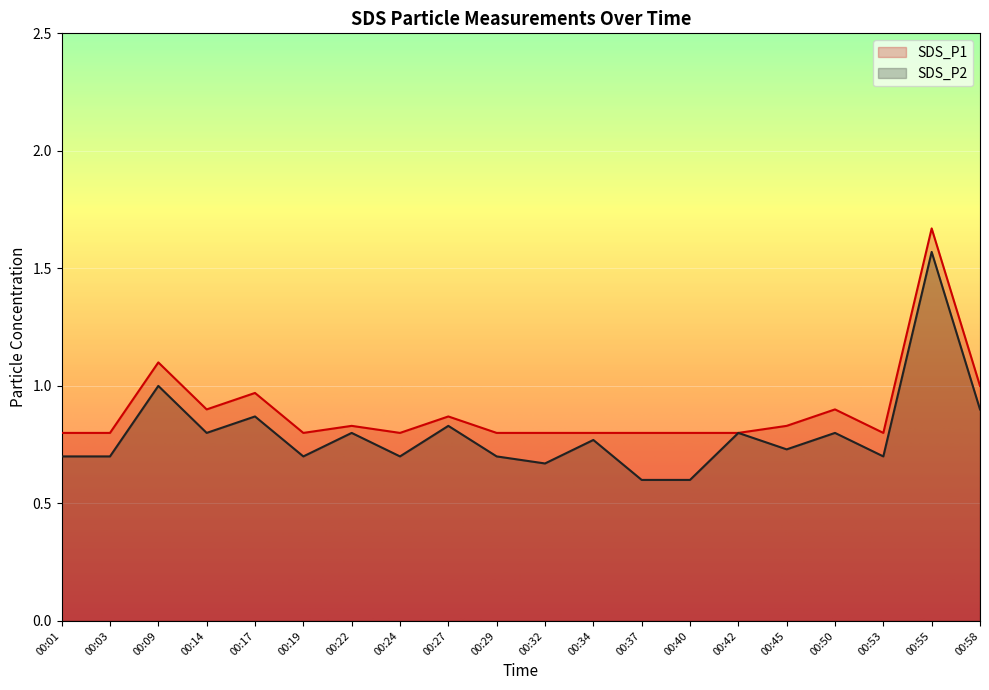

Does the chart display data point markers on the line(s)?

No